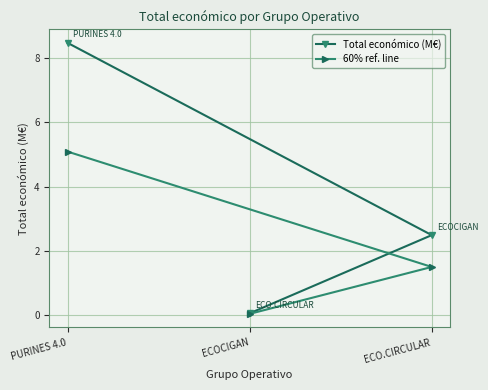

Which series has the widest spread of values?

Total económico (M€)